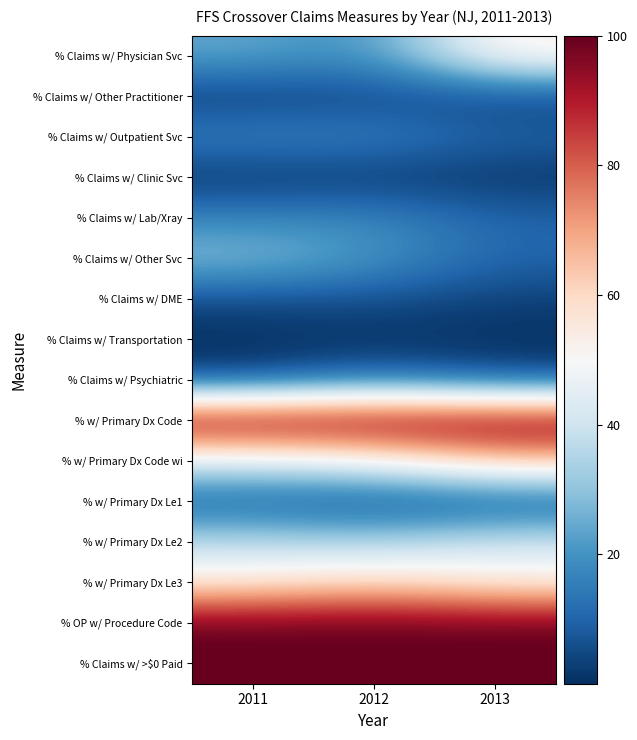

Which category has the lowest value across all series?

2013